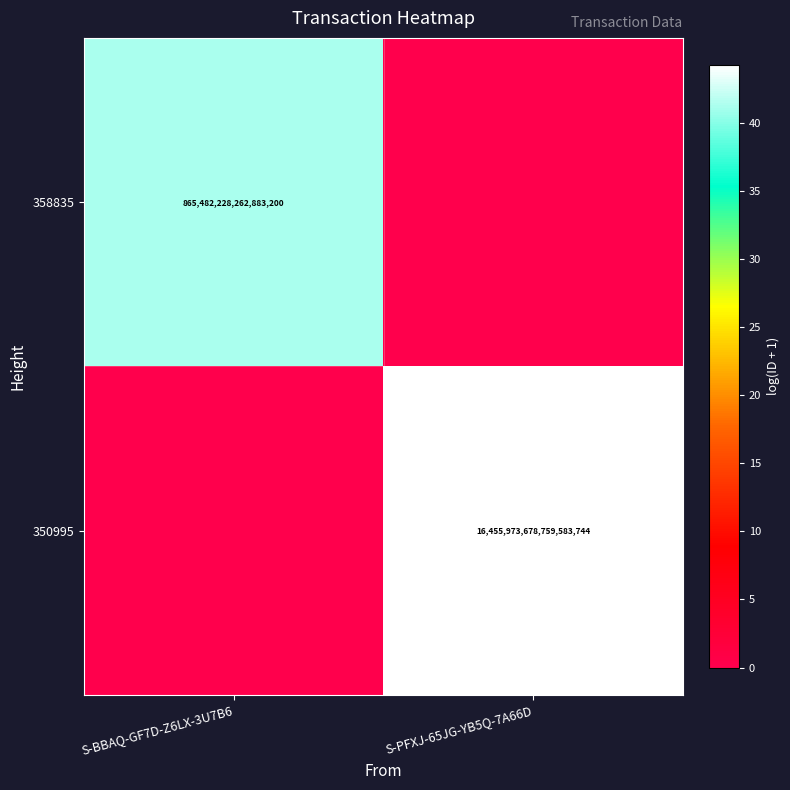

Is the value of 358835 at S-BBAQ-GF7D-Z6LX-3U7B6 greater than the value of 350995 at S-PFXJ-65JG-YB5Q-7A66D?

No